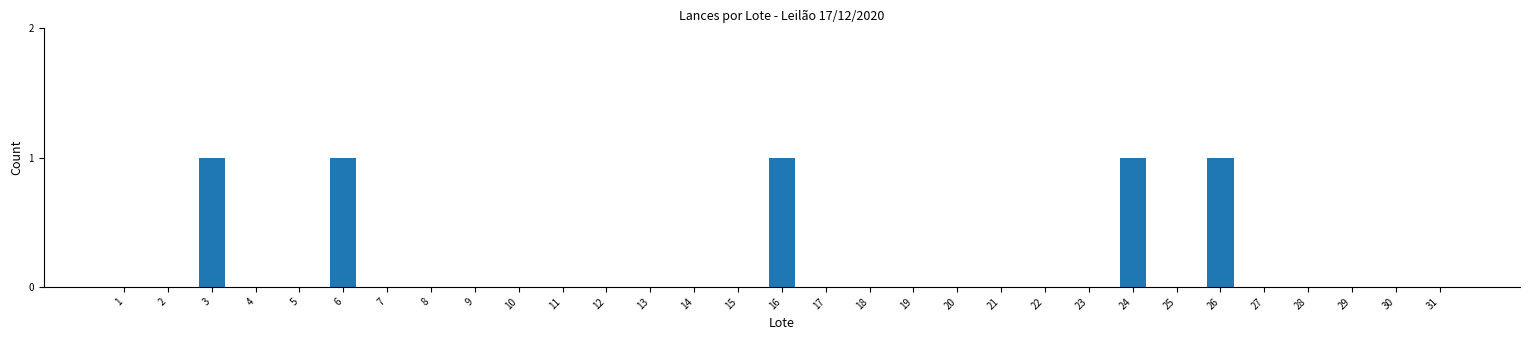

Approximately how many times larger is the value at 6 compared to 3?

1.0